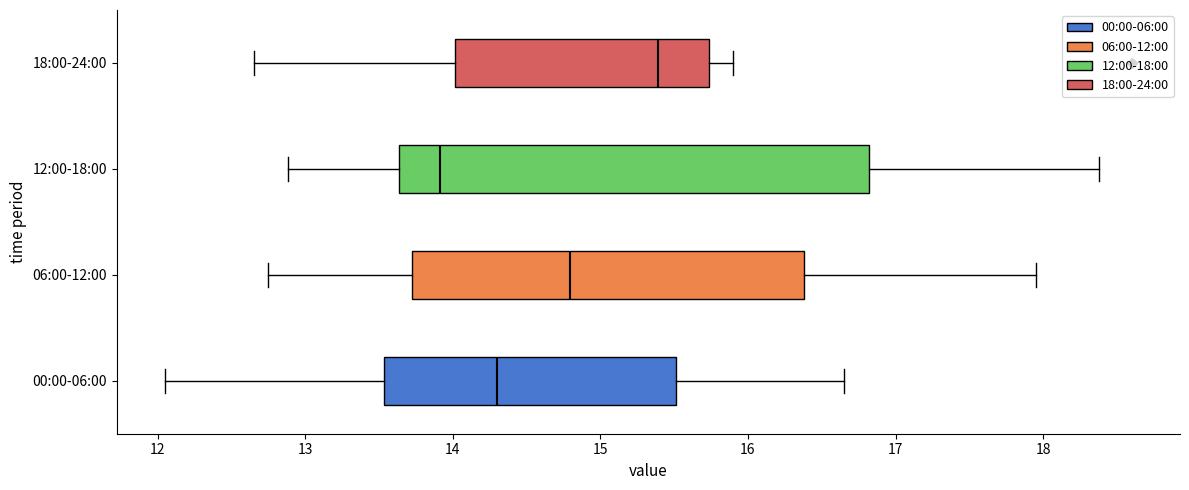

Reading bottom to top, read every box against the x-axis: the position of its median line, the range the box covers, and the ends of its whiskers. The values are not printed on the chart, so give them approximately, as read against the axis.

00:00-06:00: median 14.3, box 13.5 to 15.5, whiskers 12.1 to 16.7
06:00-12:00: median 14.8, box 13.7 to 16.4, whiskers 12.8 to 18.0
12:00-18:00: median 13.9, box 13.6 to 16.8, whiskers 12.9 to 18.4
18:00-24:00: median 15.4, box 14.0 to 15.7, whiskers 12.7 to 15.9